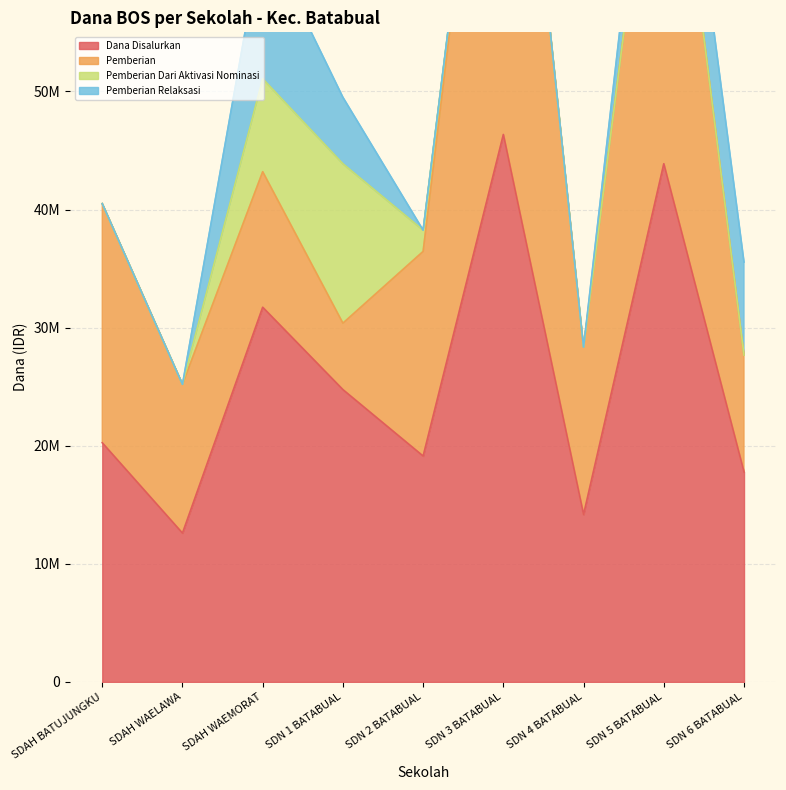

What is the sum of all Pemberian values?

175275000